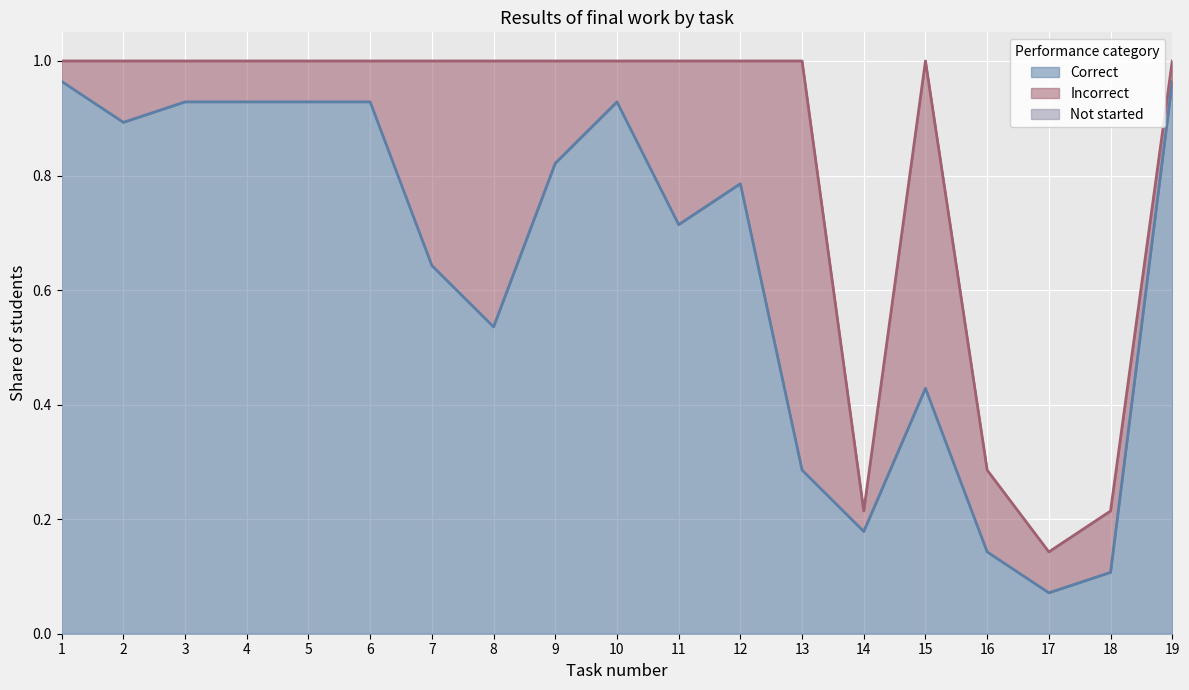

What is the total value across all series at 5?

1.0